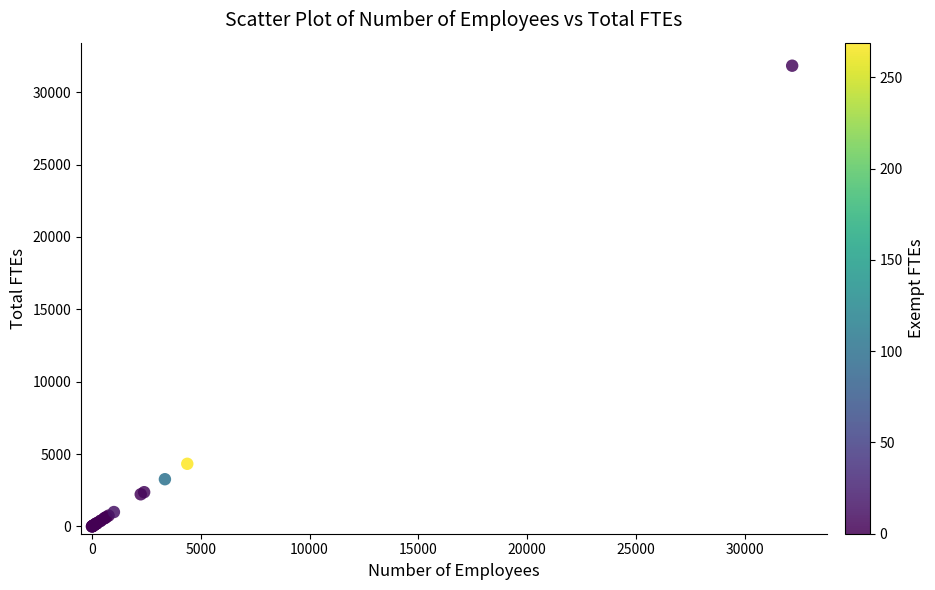

What Y value in the scatter plot is closest to 15918?

4330.9